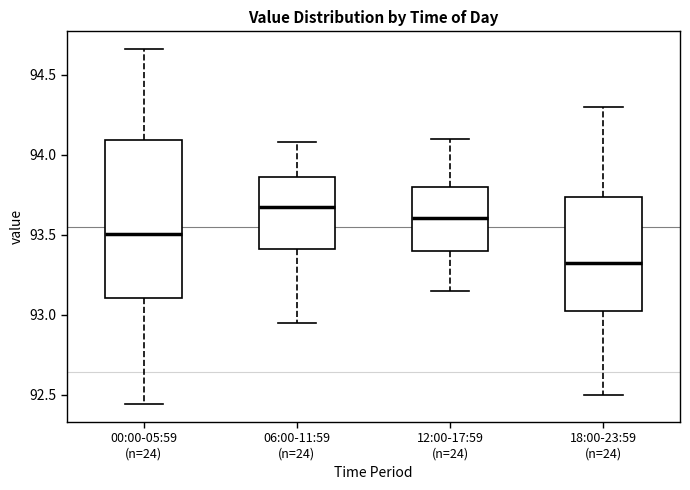

Which box is the tallest, from its lower edge to its upper edge?

00:00-05:59 (n=24)